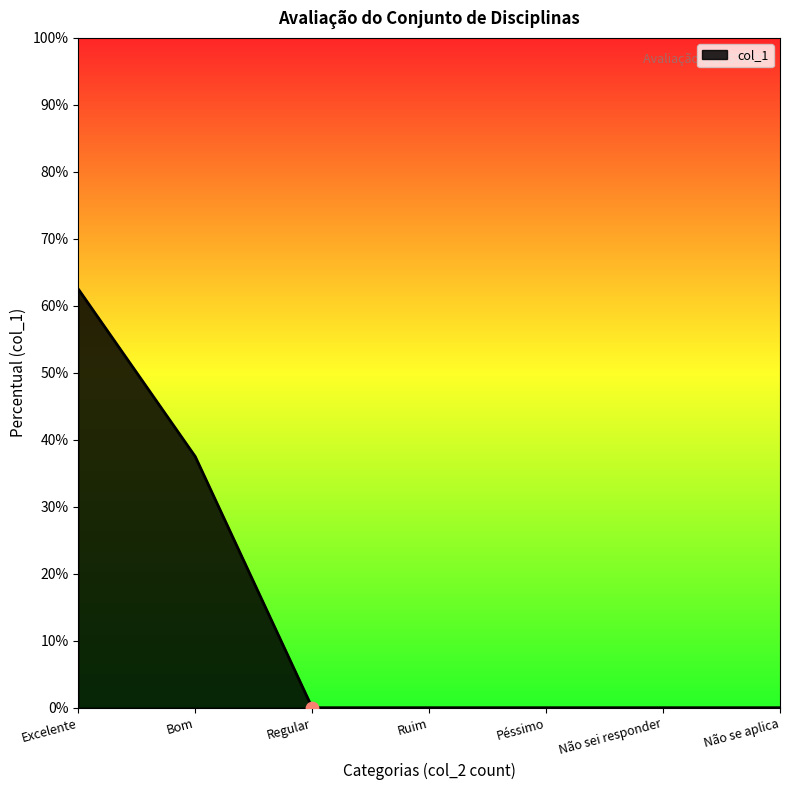

What is the change in value from Excelente to Não sei responder?

-0.6